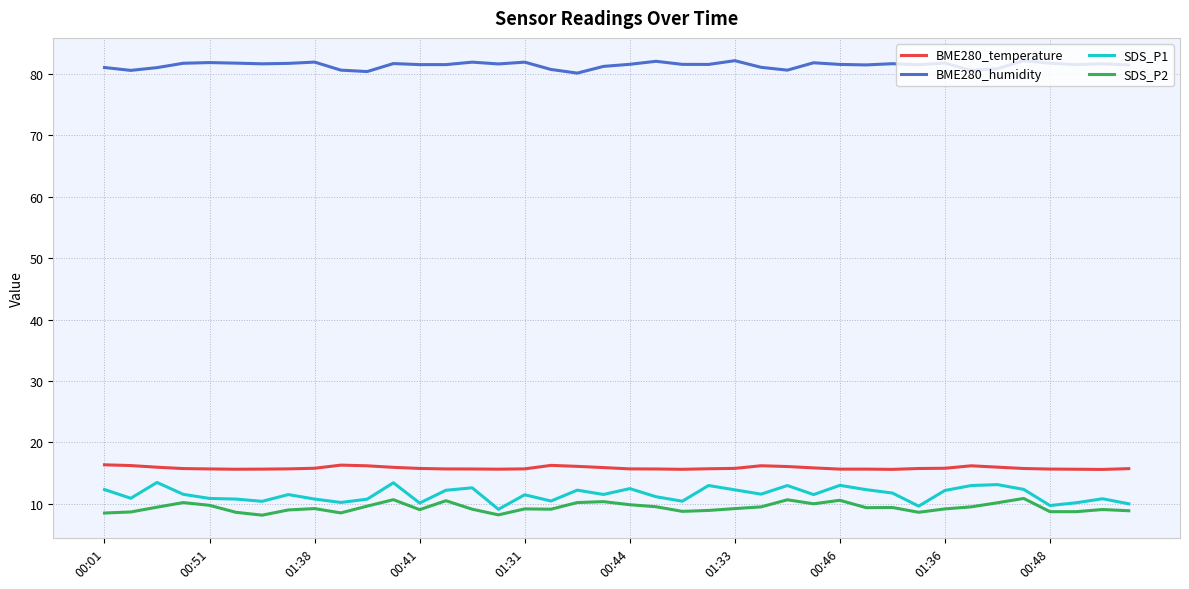

Which series has the largest total across all categories?

BME280_humidity